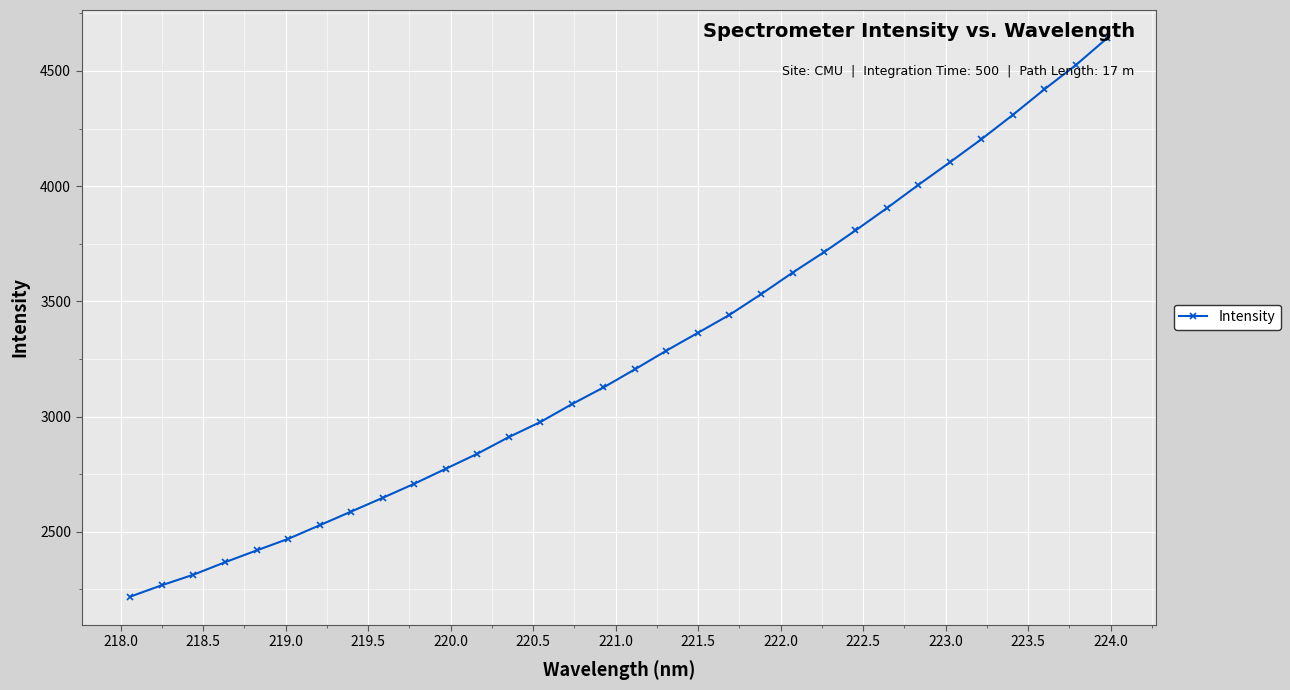

Reading left to right, what are all the values shown in this chart?

2218.5	2268.0	2313.6	2367.6	2418.8	2469.0	2528.0	2587.7	2647.3	2708.2	2773.4	2838.6	2911.0	2976.3	3053.8	3126.1	3205.1	3286.2	3363.6	3441.2	3530.8	3624.5	3713.5	3807.7	3904.9	4005.9	4104.0	4203.9	4309.7	4420.4	4525.8	4643.4